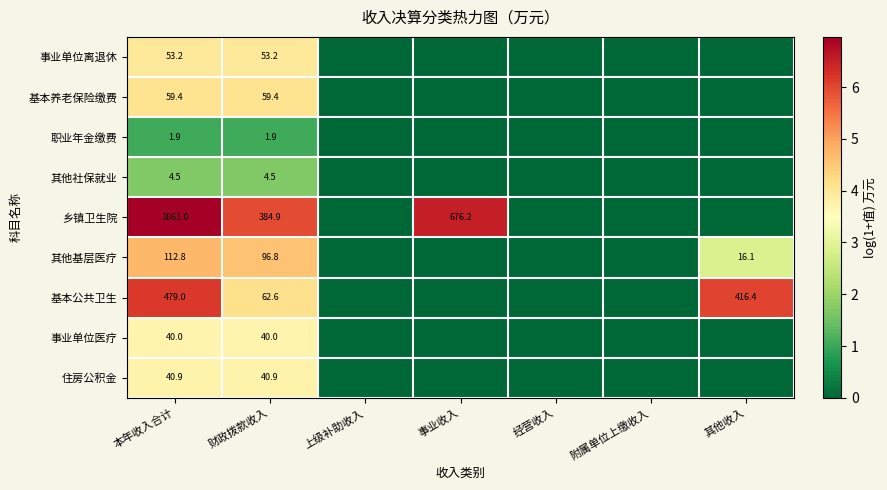

Is it true that 基本养老保险缴费 equals 39.7 at 本年收入合计?

False